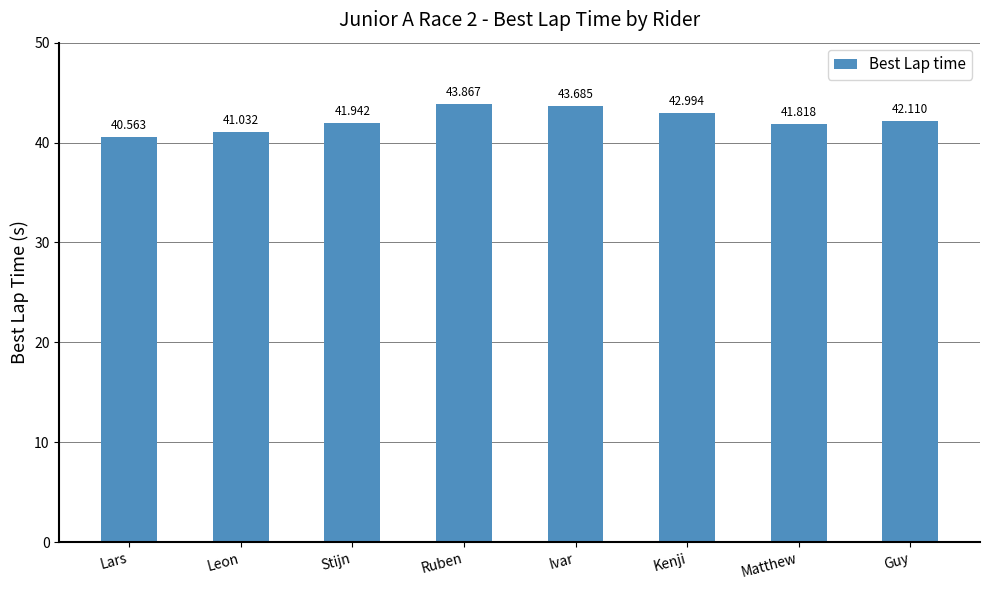

What position from the left is Leon?

2